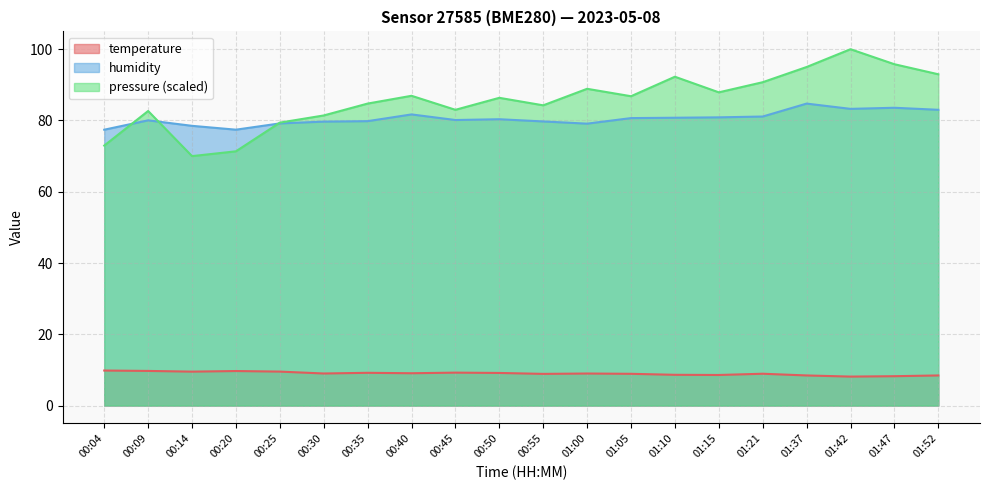

What is the value of the humidity point at the 6th from the left?

79.7